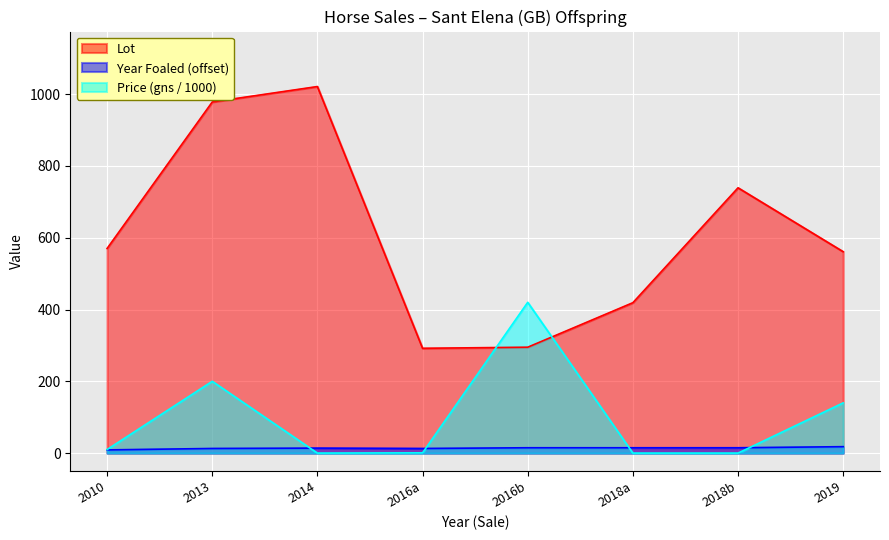

How many lines are shown in the chart?

3